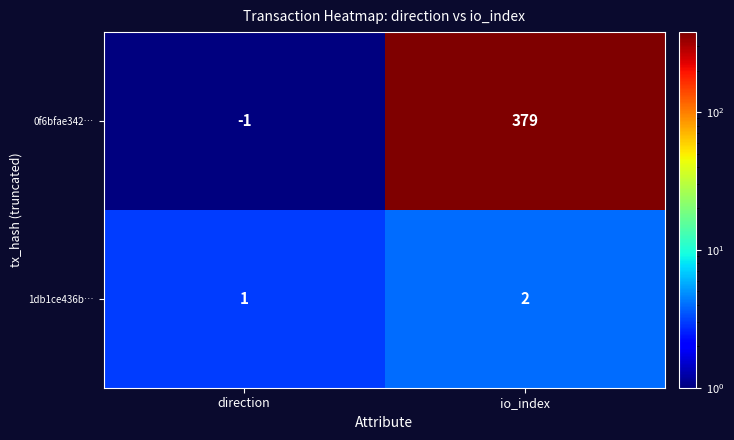

Reading right to left, list all the values displayed in this chart.

0f6bfae342…: io_index=379	direction=-1
1db1ce436b…: io_index=2	direction=1